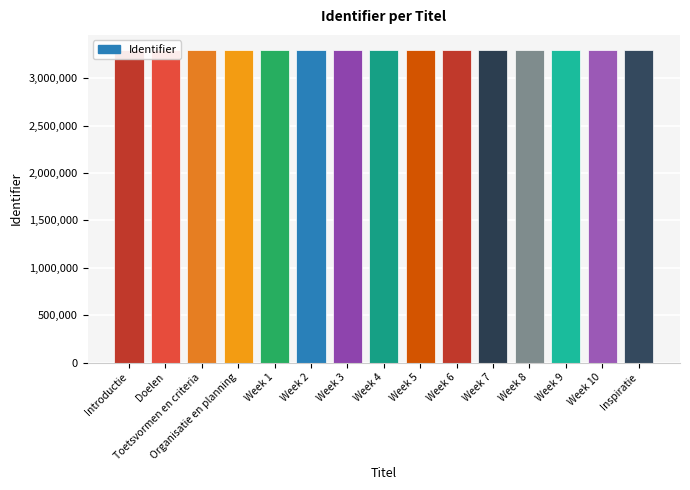

Rank the categories by value from highest to lowest.

Inspiratie, Week 10, Week 9, Week 8, Week 7, Week 6, Week 5, Week 4, Week 3, Week 2, Week 1, Organisatie en planning, Toetsvormen en criteria, Doelen, Introductie